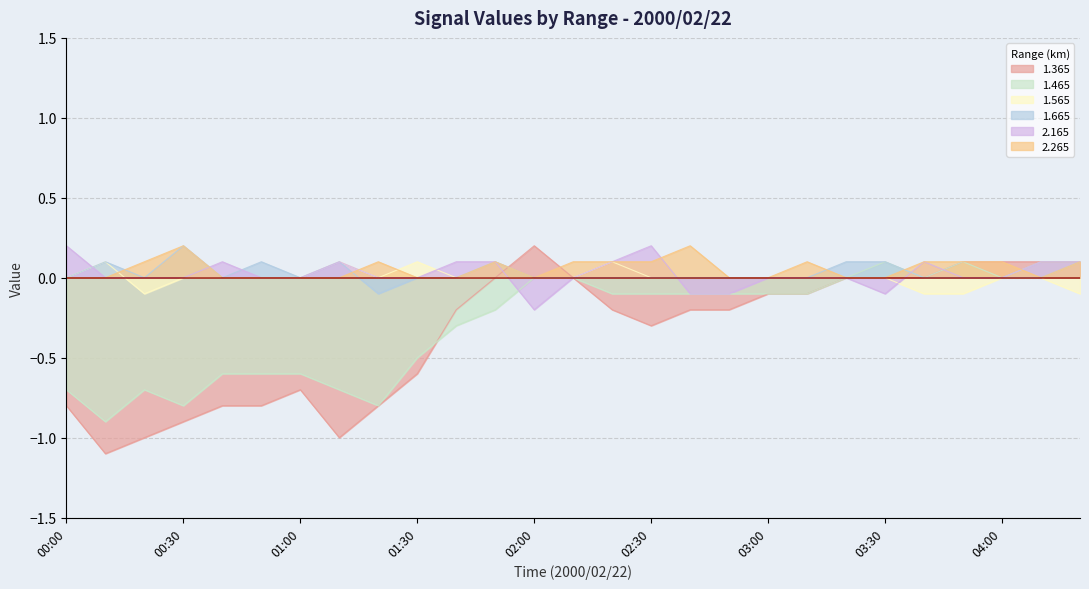

What is the sum of all 1.365 values?

-9.2